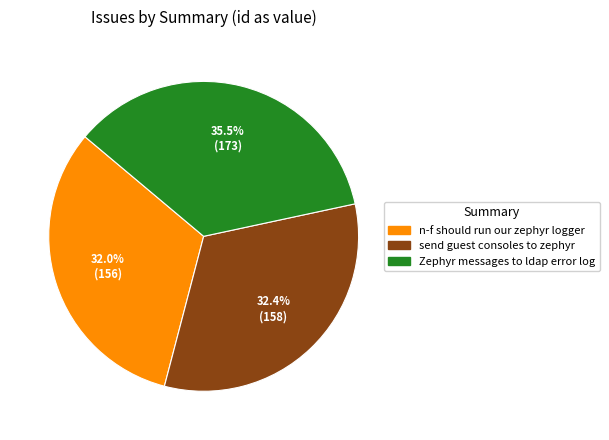

Does send guest consoles to zephyr account for over 50% of the chart?

No